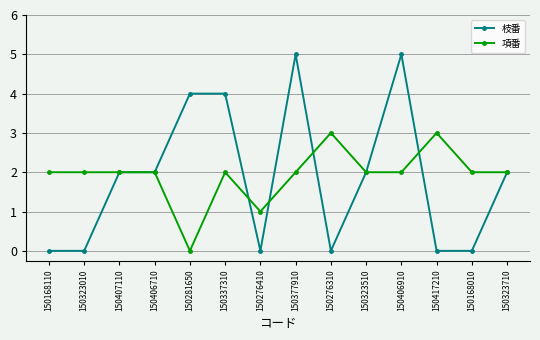

Is the value of 項番 at 150276310 greater than the value of 枝番 at 150276410?

Yes